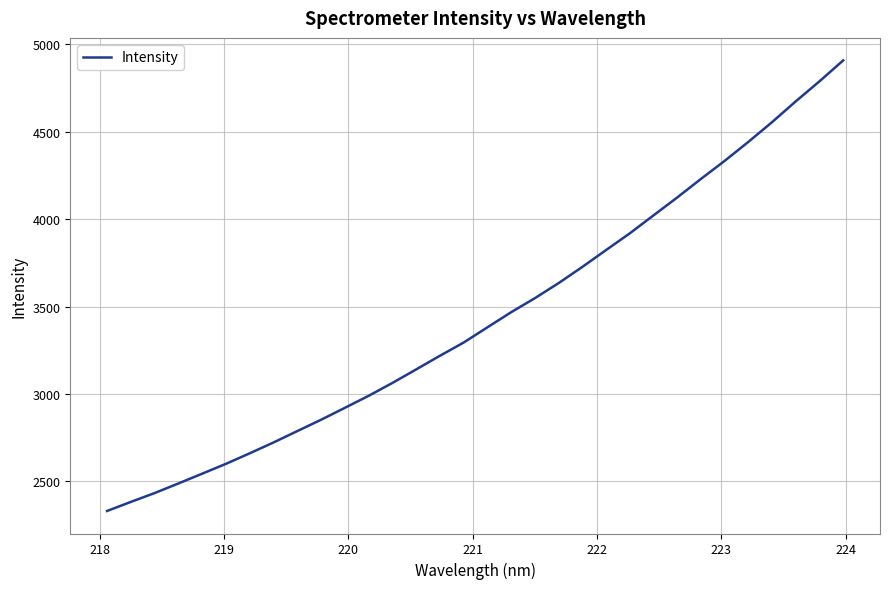

True or false: the data has more than 0 interior local peaks.

False